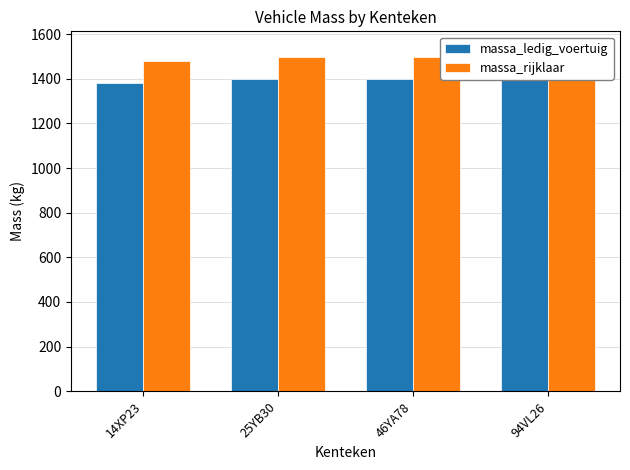

How many distinct data groups are displayed?

2